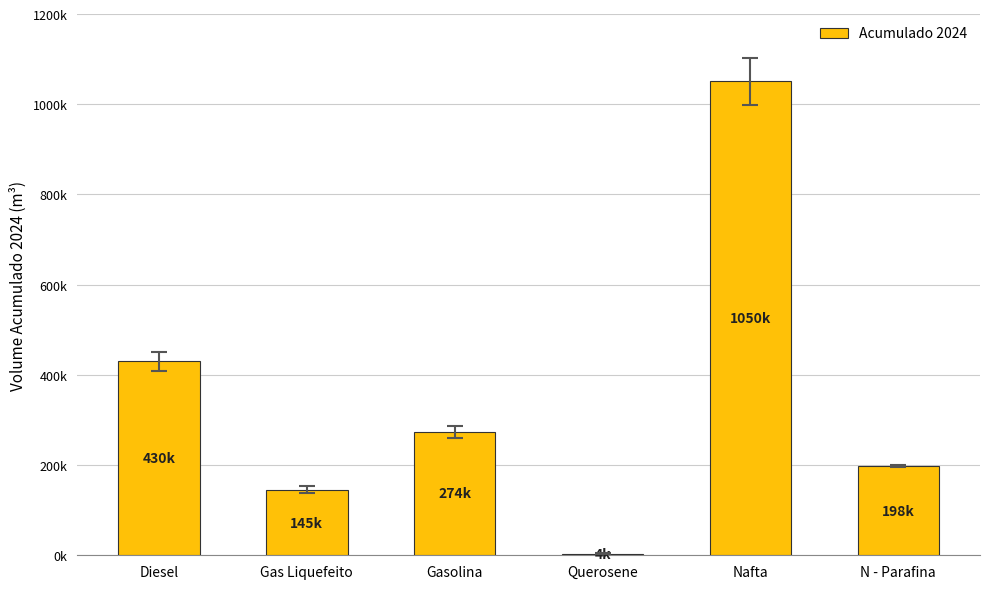

What is the difference between the maximum and minimum values?

1046592.9